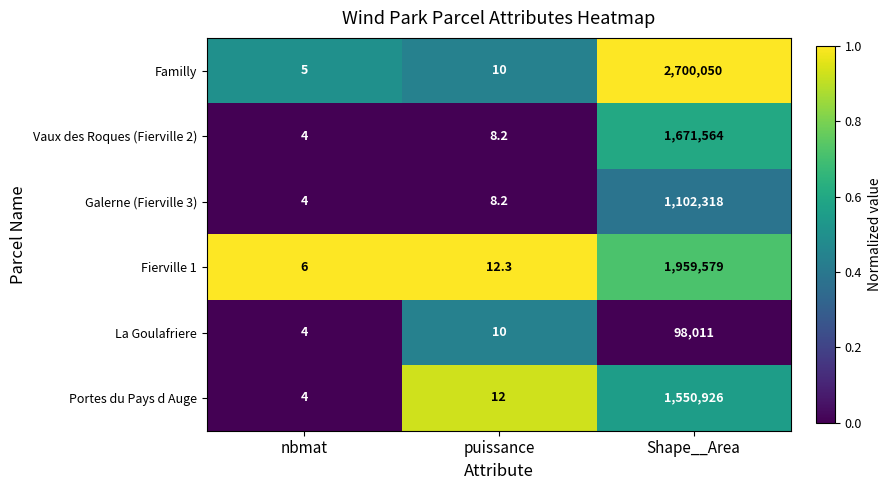

At which label is Portes du Pays d Auge closest to 775465?

puissance